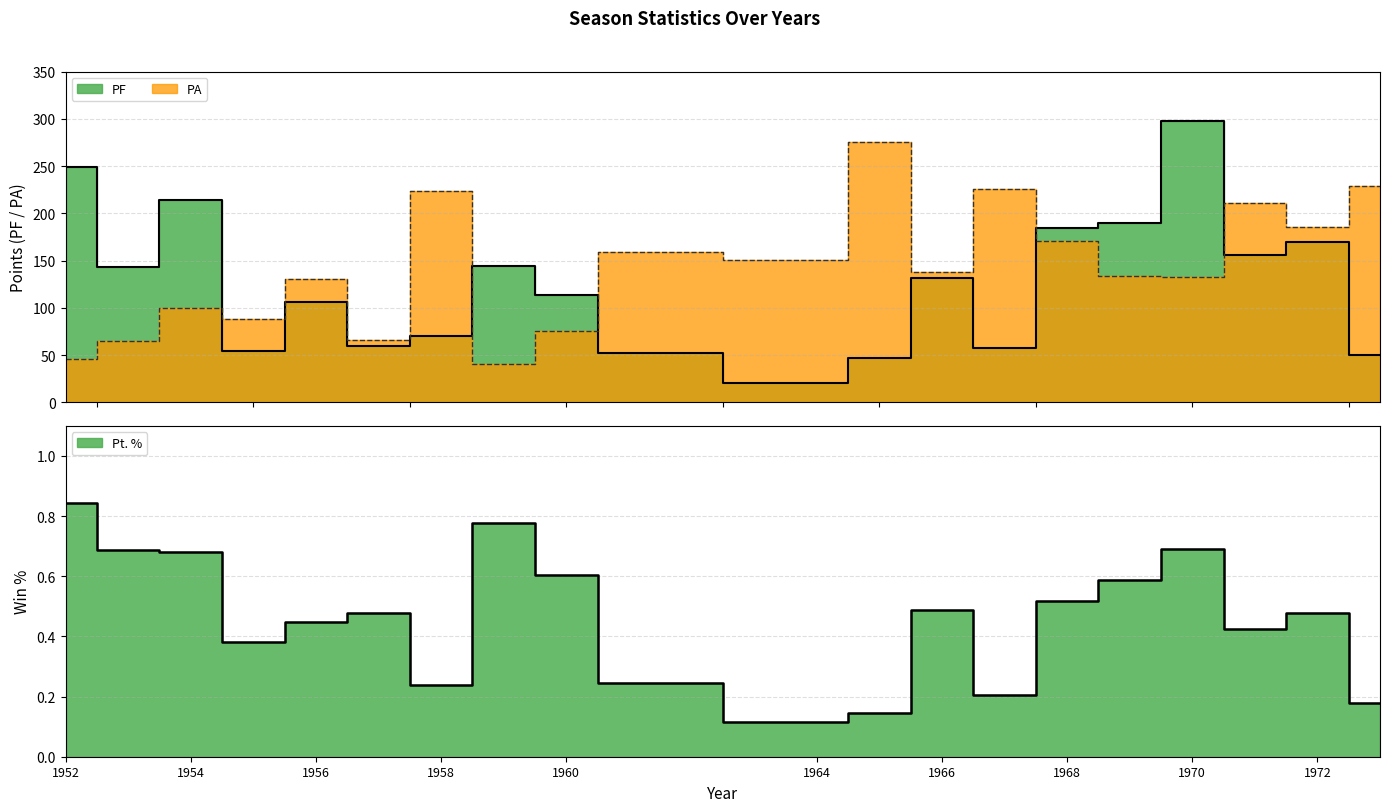

How many categories are shown in the chart?

20